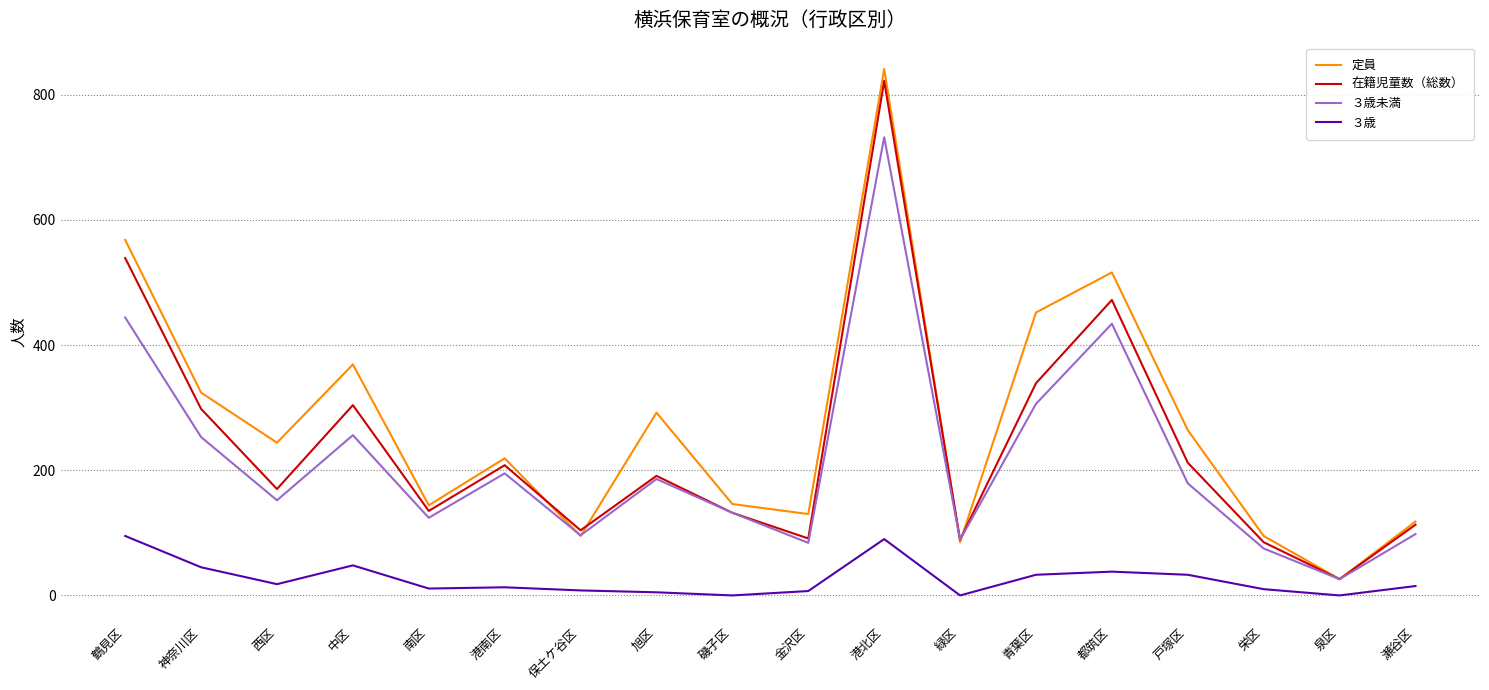

Where is the first local maximum for 在籍児童数（総数）?

中区